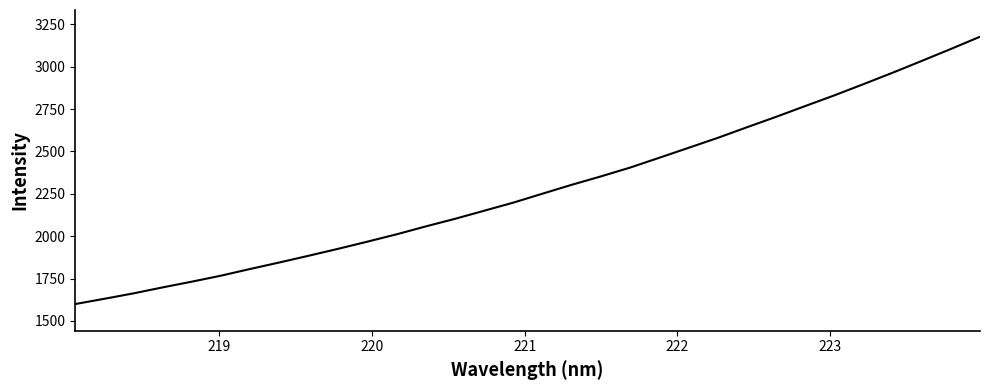

Reading right to left, what are all the values shown in this chart?

3176.6	3104.4	3033.8	2964.1	2896.7	2830.5	2767.4	2703.7	2642.2	2579.8	2521.0	2462.6	2404.8	2352.8	2303.3	2251.0	2198.2	2150.3	2102.6	2057.9	2011.2	1967.9	1925.8	1885.3	1845.7	1807.4	1767.8	1732.4	1698.6	1663.2	1631.1	1600.0